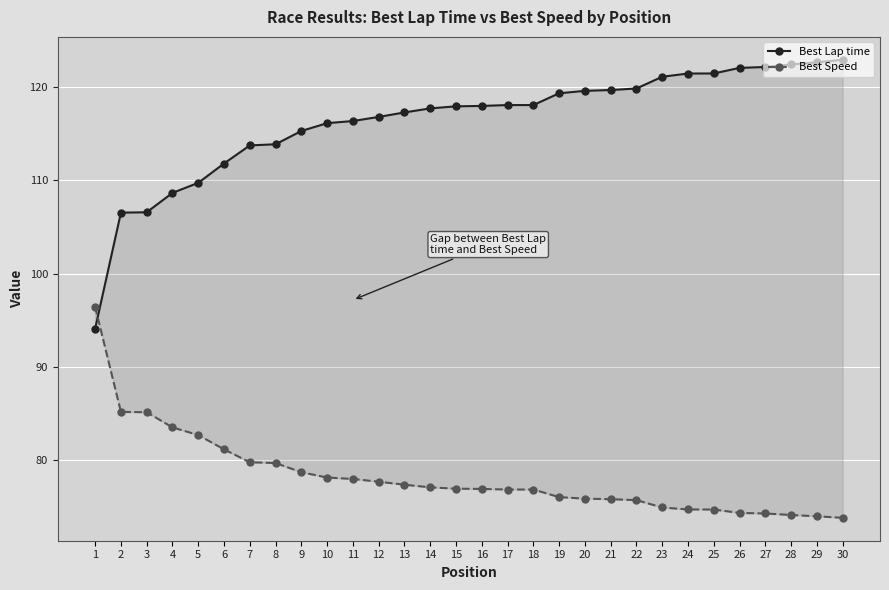

Reading left to right, what are all the values shown in this chart?

Best Lap time: 1=94.1	2=106.5	3=106.6	4=108.6	5=109.7	6=111.8	7=113.7	8=113.9	9=115.3	10=116.1	11=116.3	12=116.8	13=117.3	14=117.7	15=117.9	16=118.0	17=118.1	18=118.1	19=119.3	20=119.6	21=119.7	22=119.8	23=121.1	24=121.4	25=121.4	26=122.0	27=122.1	28=122.4	29=122.6	30=122.9
Best Speed: 1=96.4	2=85.2	3=85.1	4=83.5	5=82.7	6=81.1	7=79.8	8=79.7	9=78.7	10=78.1	11=78.0	12=77.7	13=77.4	14=77.1	15=76.9	16=76.9	17=76.8	18=76.8	19=76.0	20=75.9	21=75.8	22=75.7	23=74.9	24=74.7	25=74.7	26=74.3	27=74.3	28=74.1	29=74.0	30=73.8